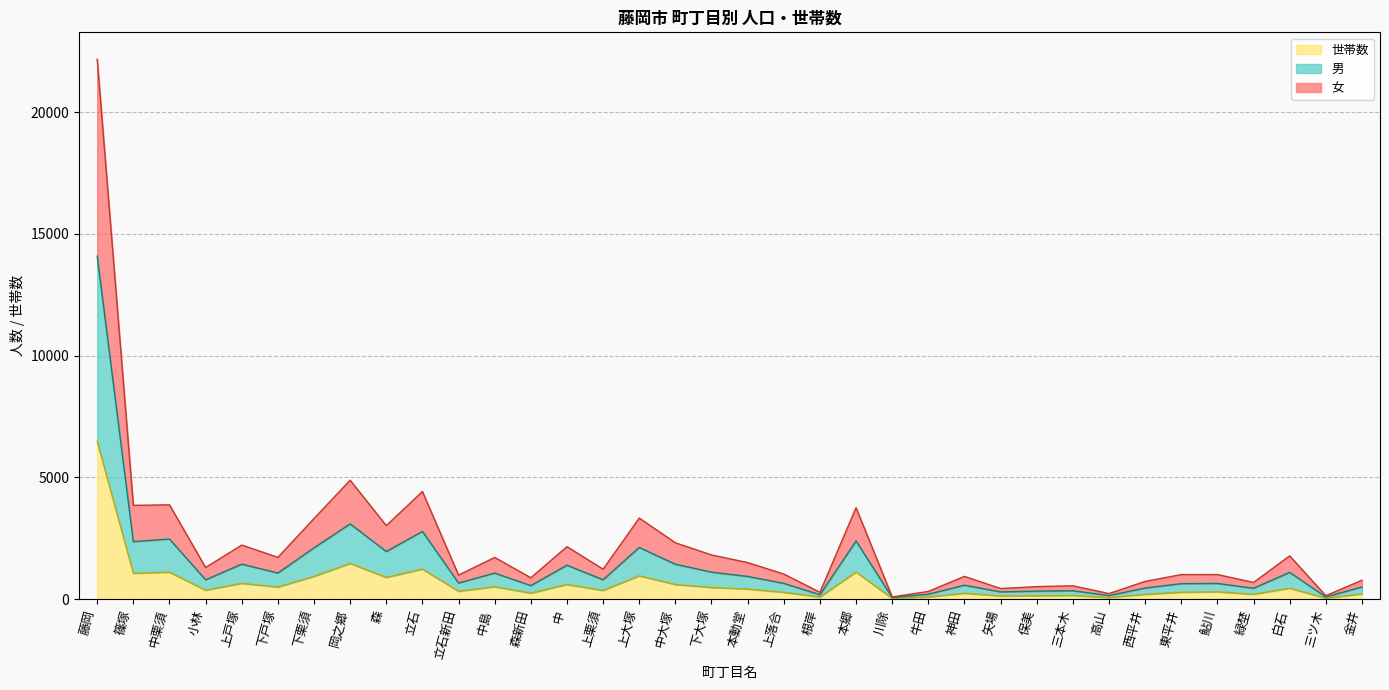

At which category does the chart reach its peak across all series?

藤岡